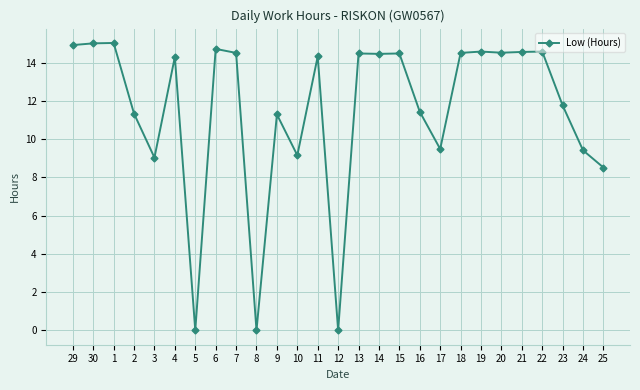

What is the difference between the maximum and minimum values?

15.0